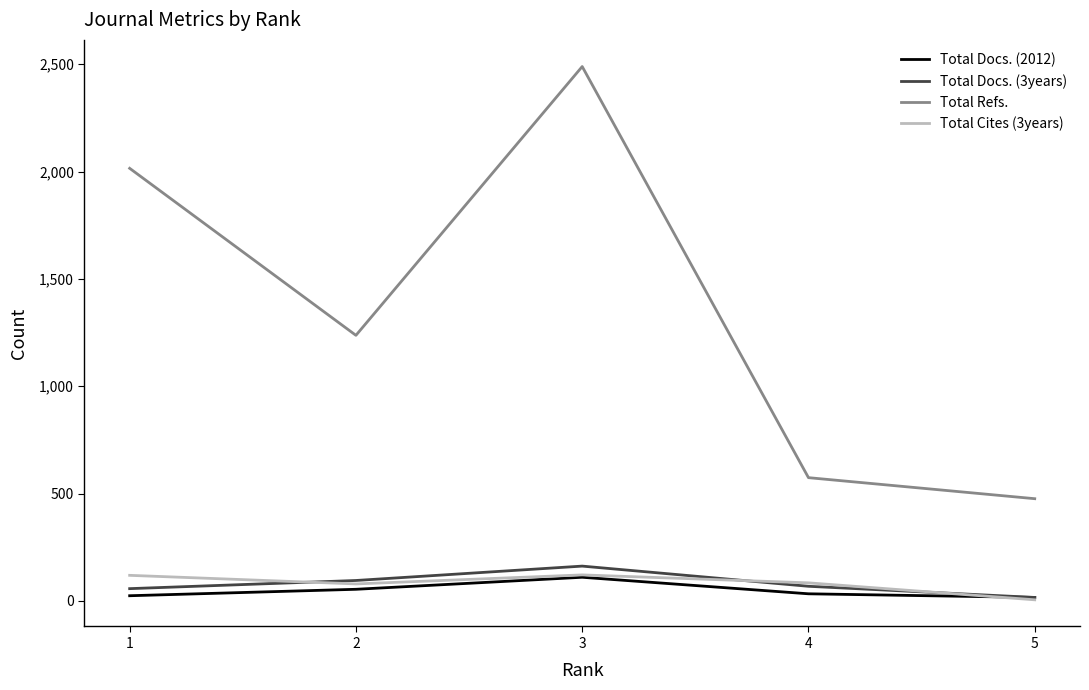

True or false: Total Refs. and Total Cites (3years) cross at least once.

False